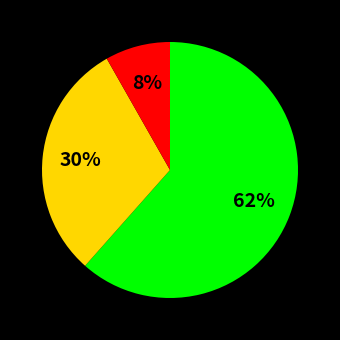

Is there any slice that represents more than half of the pie?

Yes